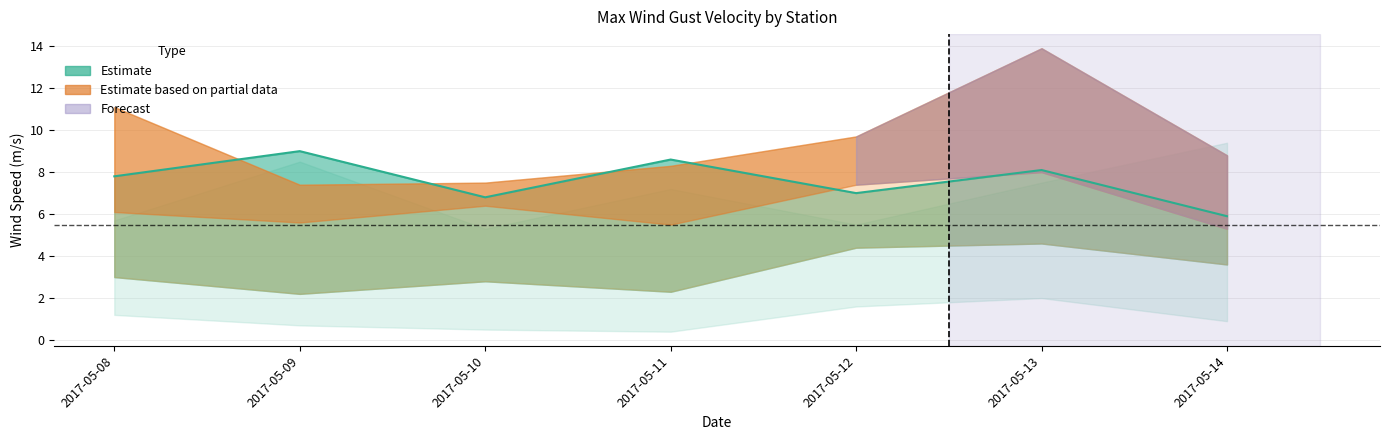

True or false: Castel Vetere (MED MIN) has a value of 0.9 at 2017-05-12.

False